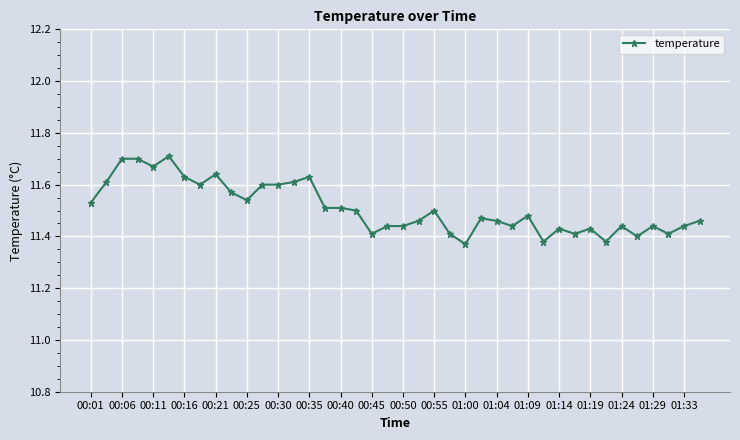

True or false: there are more than 0 points higher than both neighbors.

True